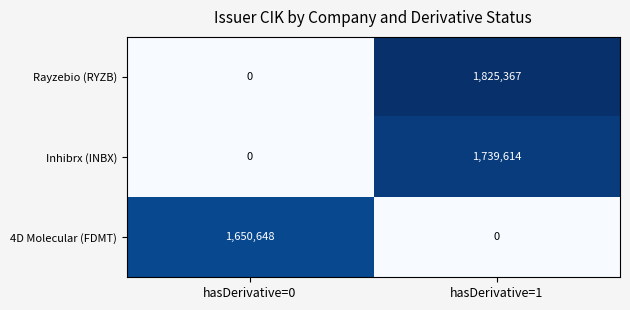

Count the number of categories in the chart.

2